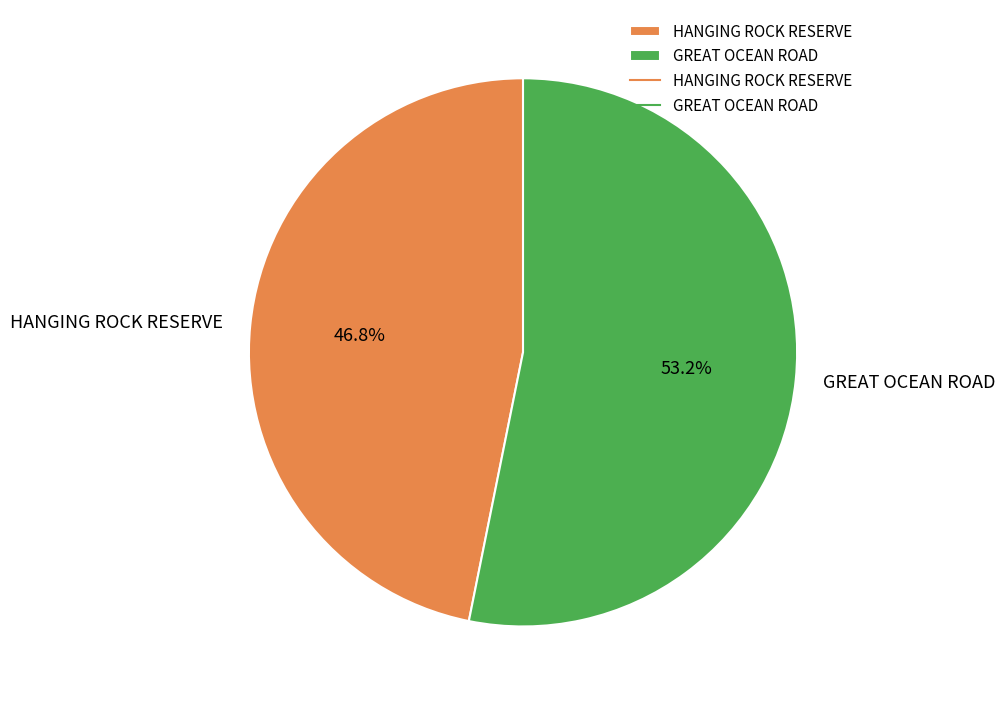

To the nearest percent, what is the average slice percentage?

50%